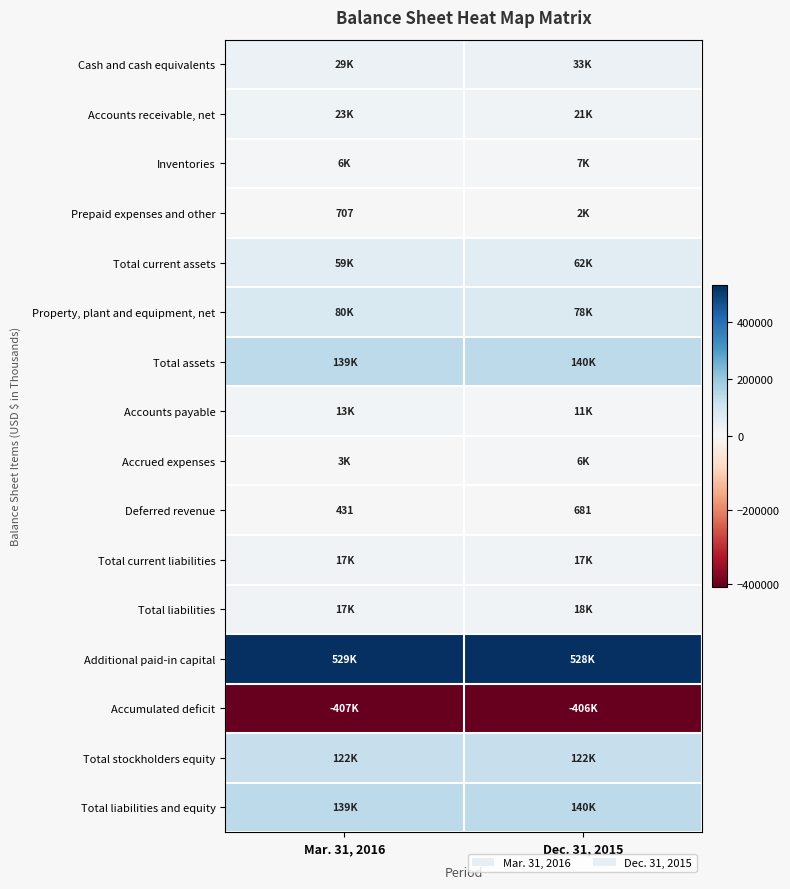

The value of Deferred revenue at Dec. 31, 2015 is 681. True or false?

True